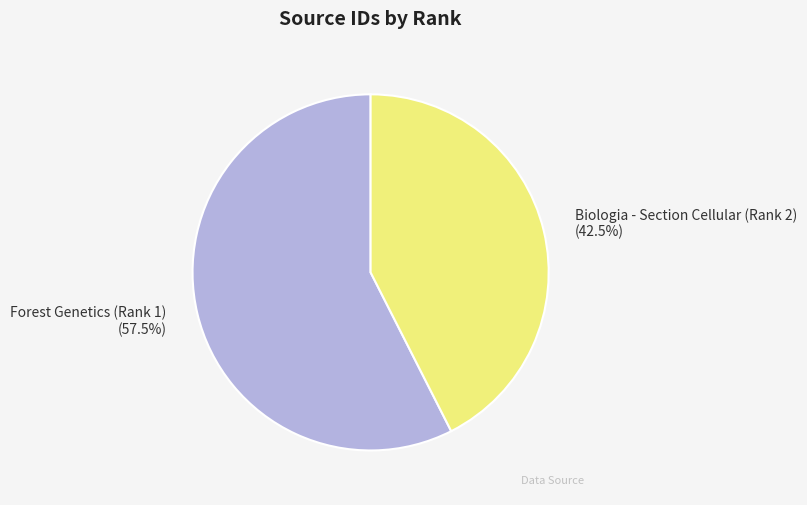

Does any single category account for the majority?

Yes